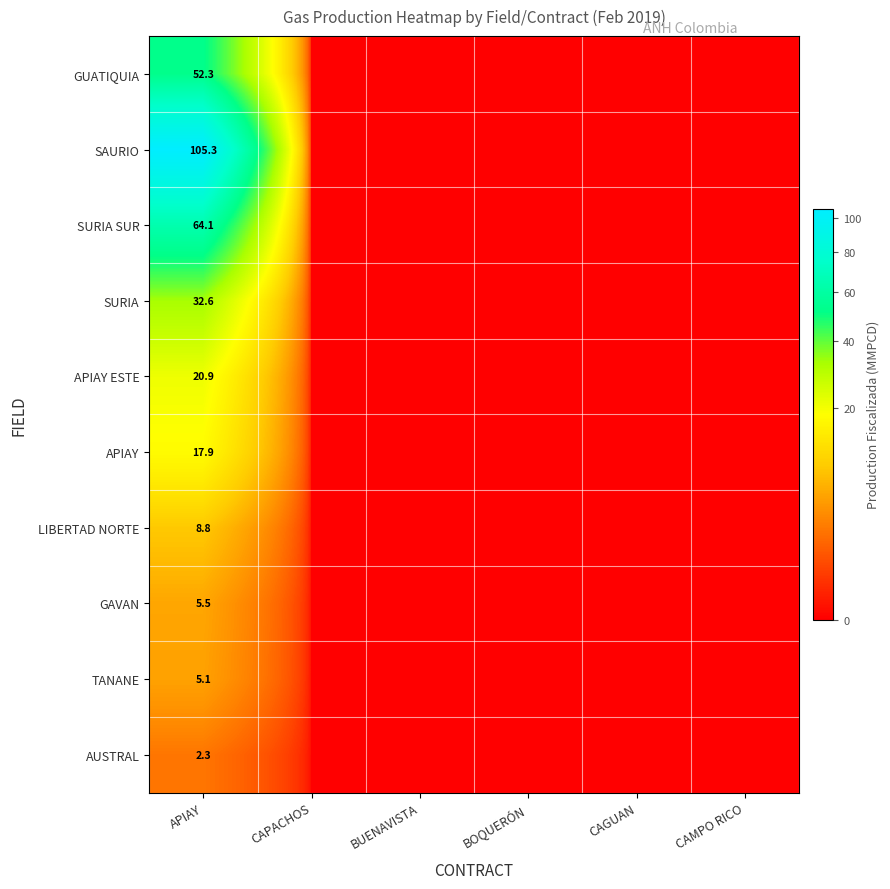

Which category has the highest value across all series?

APIAY